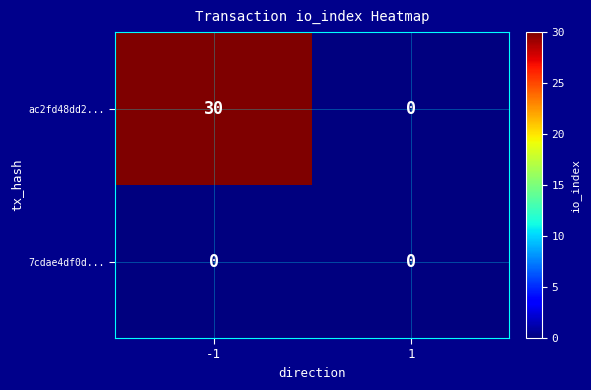

Which label corresponds to the largest value in the chart?

-1